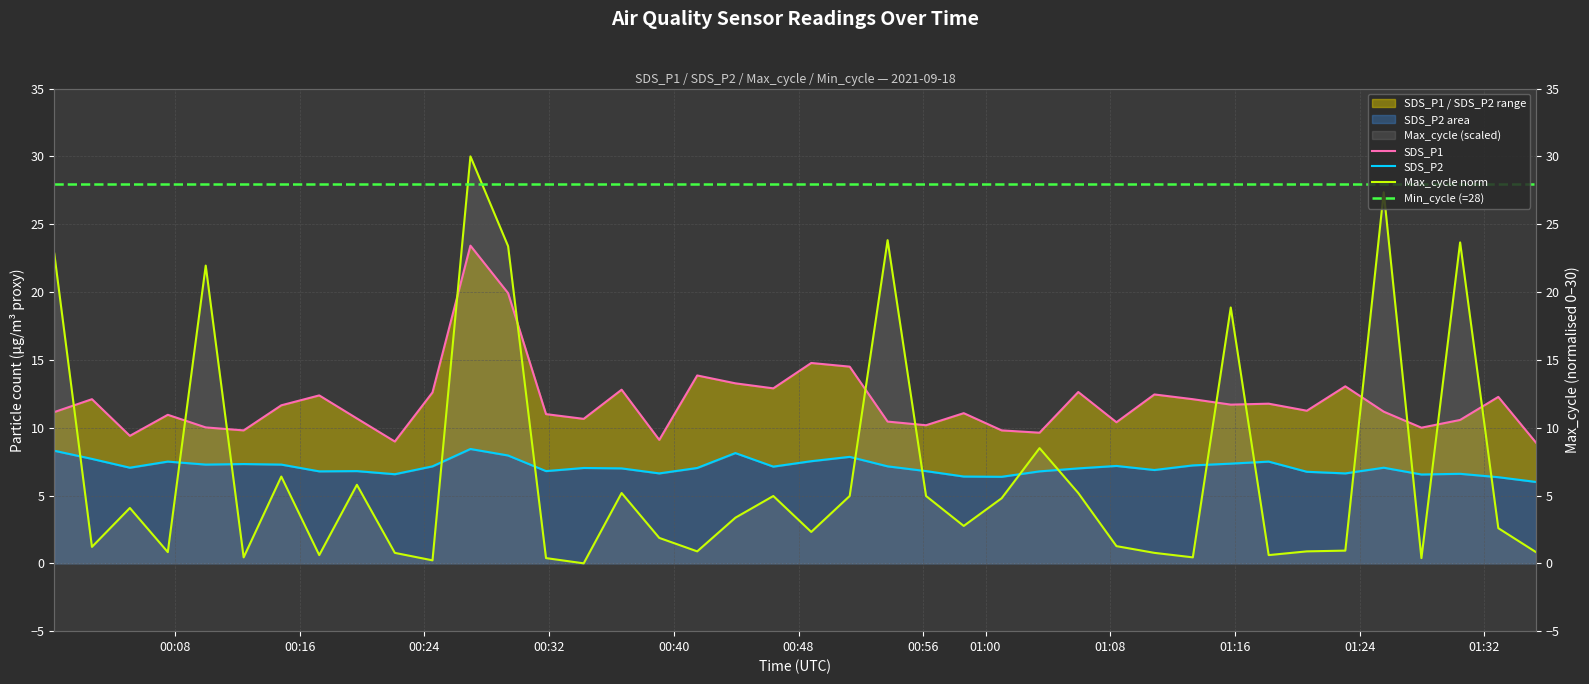

What is the label of the 40th point from the left?

2021/09/18 01:35:19